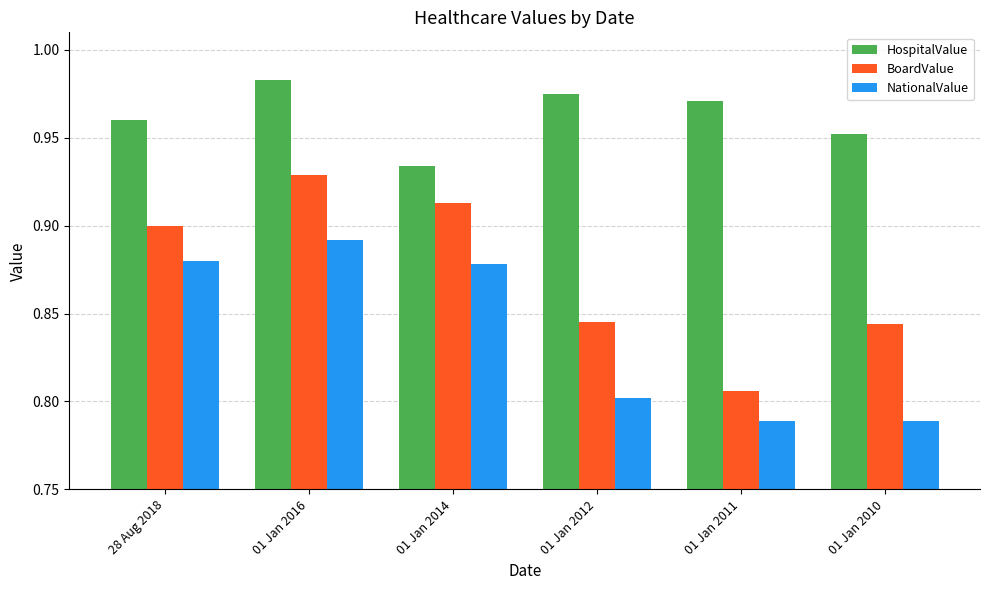

What is the difference between the highest and lowest values at 01 Jan 2014?

0.1